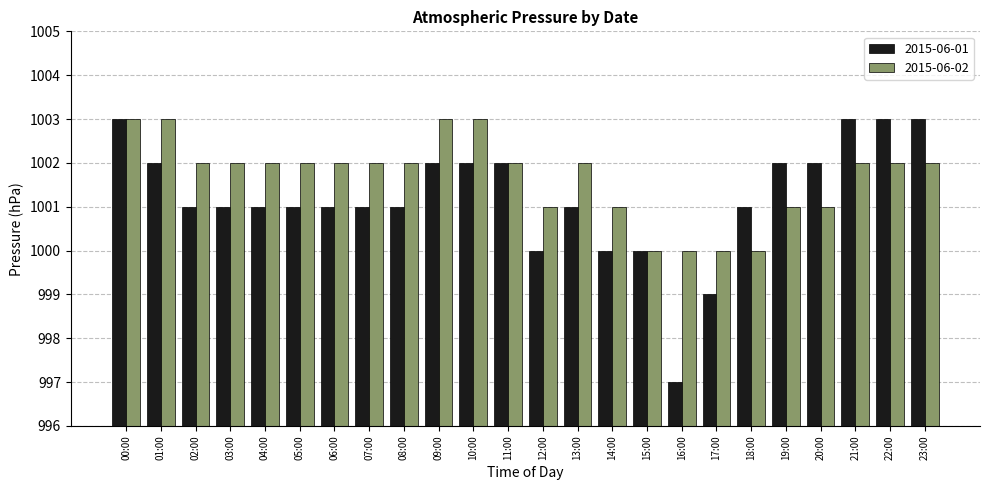

Where does the 2015-06-01 series first go above 1001?

00:00